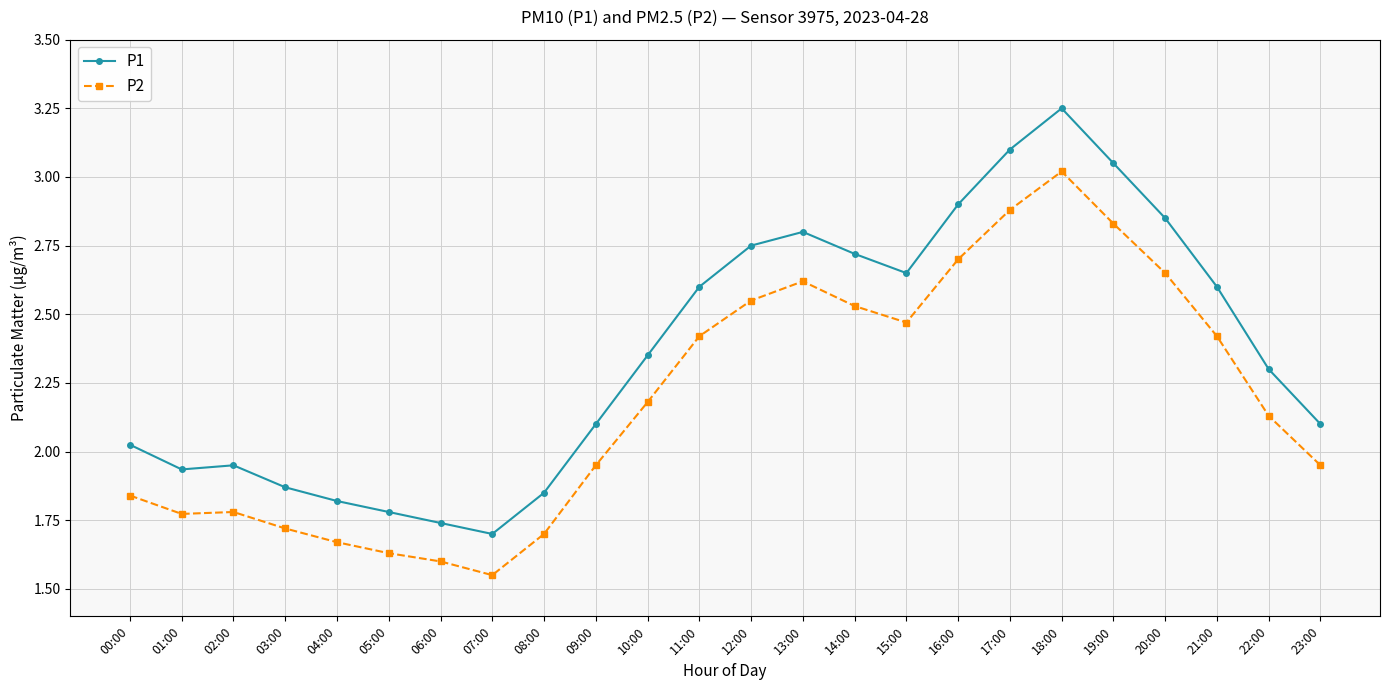

True or false: P2 has more than 1 interior local peaks.

True